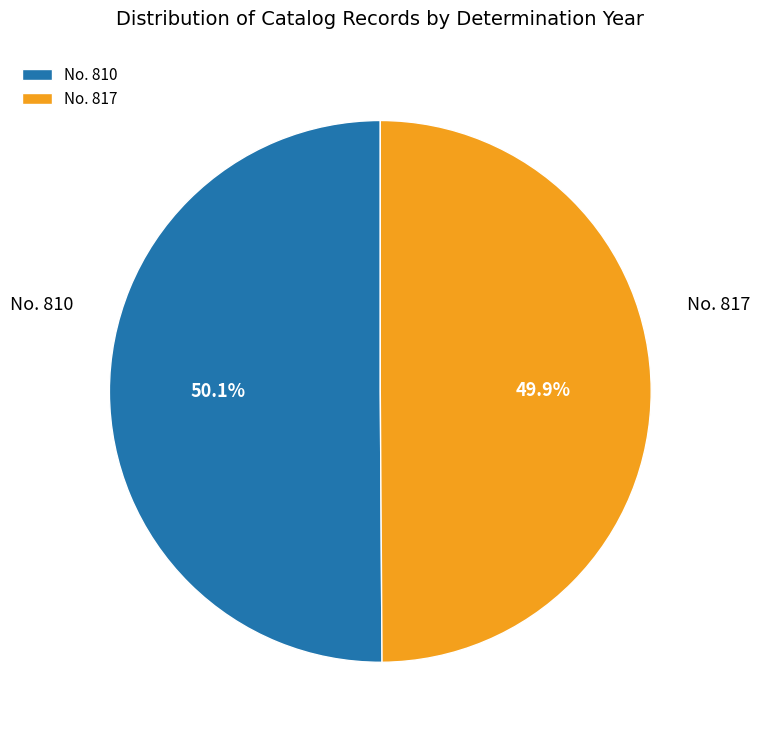

Does any single category account for the majority?

Yes